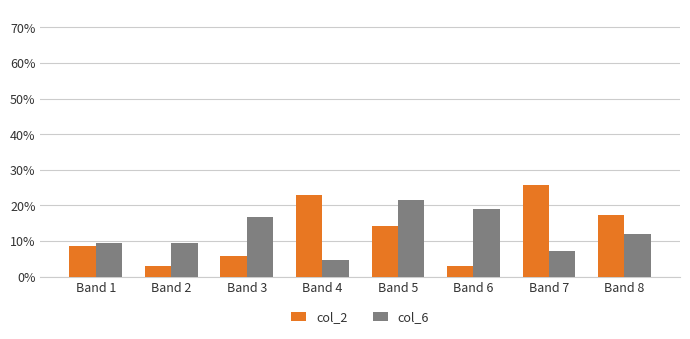

Rank the categories by col_6 value from lowest to highest.

Band 4, Band 7, Band 1, Band 2, Band 8, Band 3, Band 6, Band 5